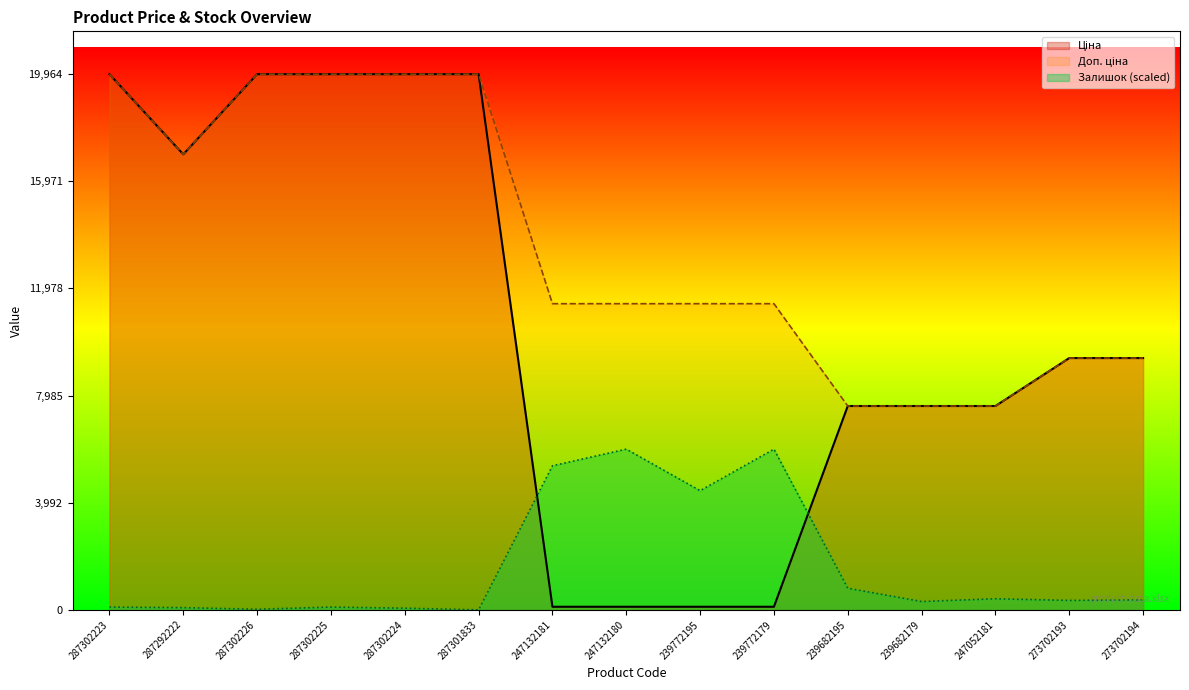

Which has a higher value, 273702193 or 239682195?

273702193